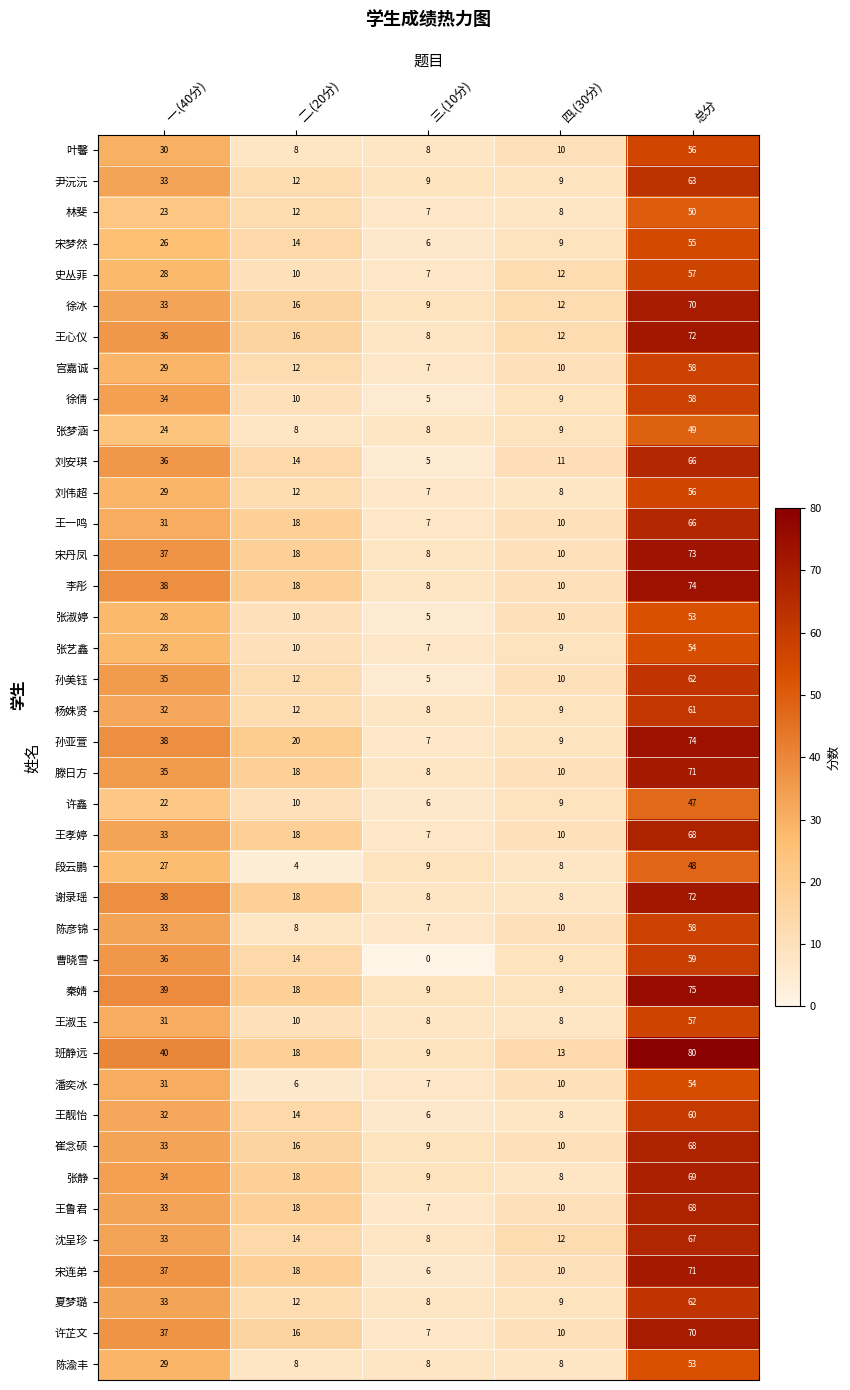

True or false: 陈彦锦 has a value of 7 at 三.(10分).

True